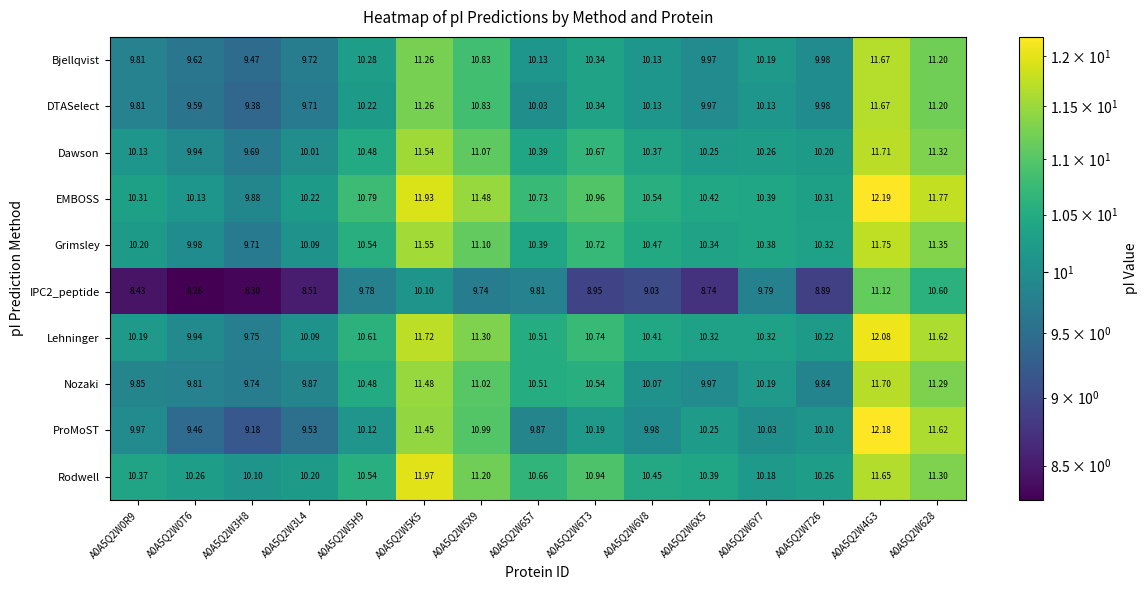

Which series has the largest total across all categories?

EMBOSS